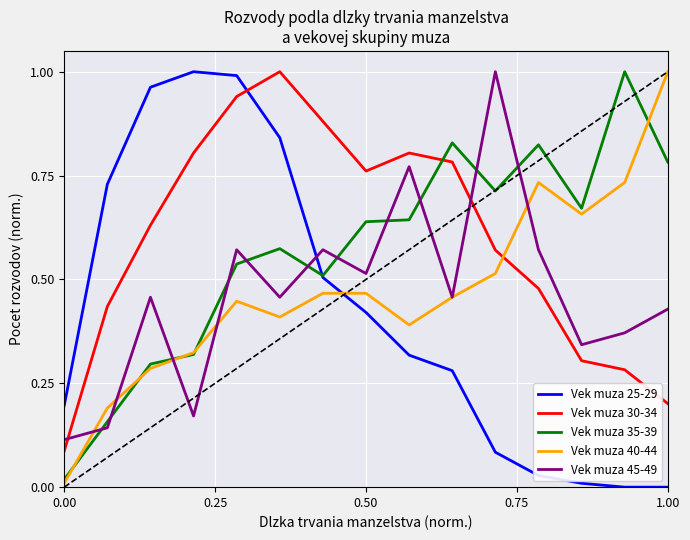

True or false: Vek muza 45-49 and Vek muza 40-44 intersect in this chart.

True